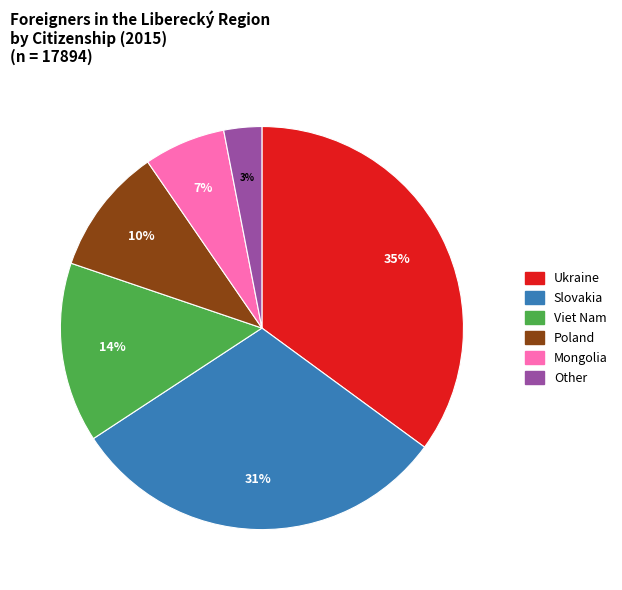

Between Slovakia and Other, which is larger?

Slovakia